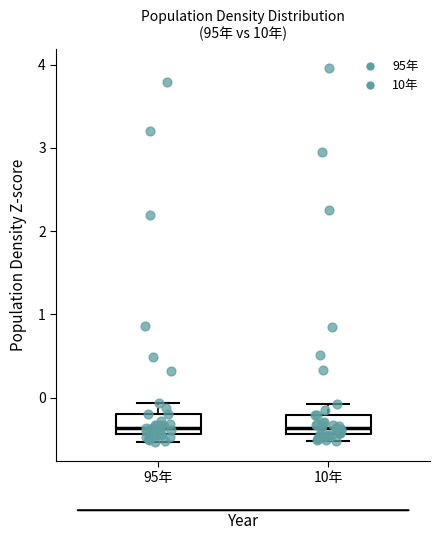

Where does the upper whisker of the box for 10年 end on the y-axis? The values are not printed on the chart, so give them approximately, as read against the axis.

-0.1